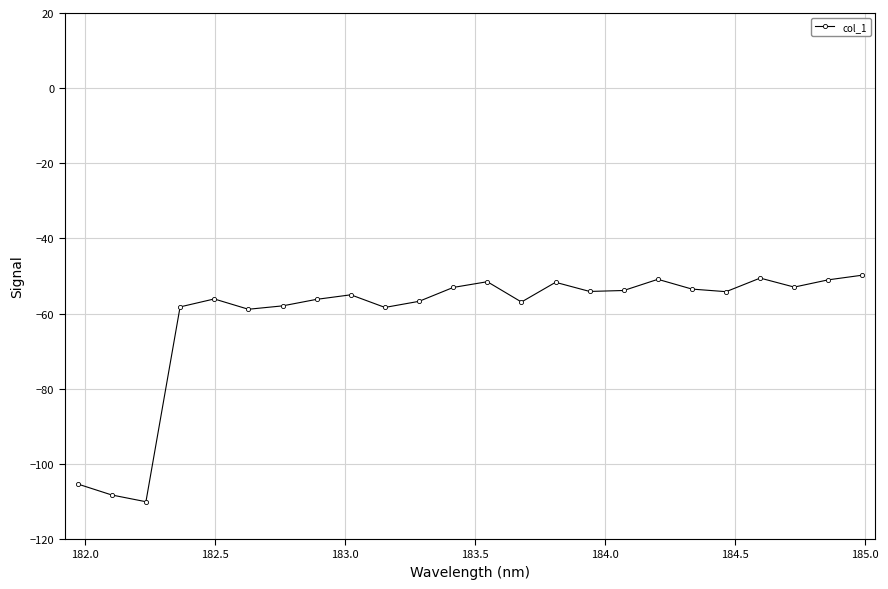

What is the maximum value shown in the chart?

-49.8